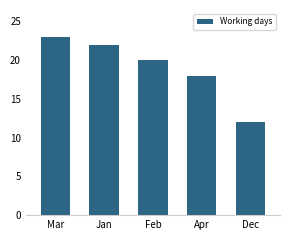

The value at Mar is 39. True or false?

False